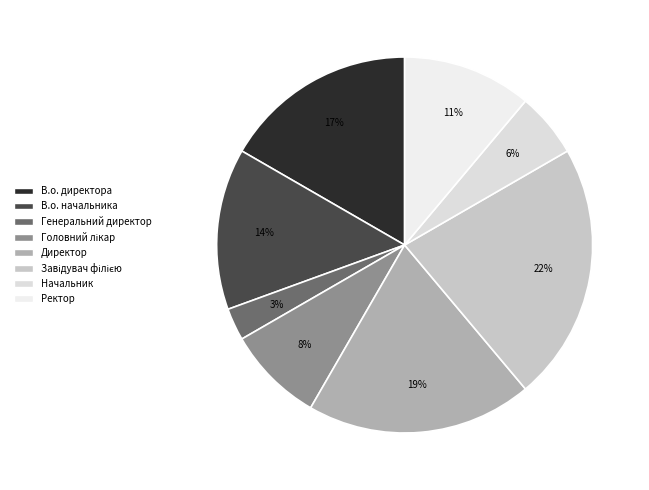

Which slice is the smallest?

Генеральний директор